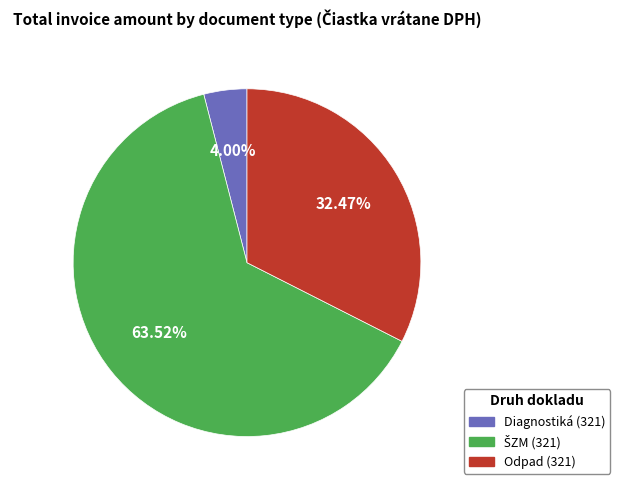

Between Odpad (321) and Diagnostiká (321), which is larger?

Odpad (321)